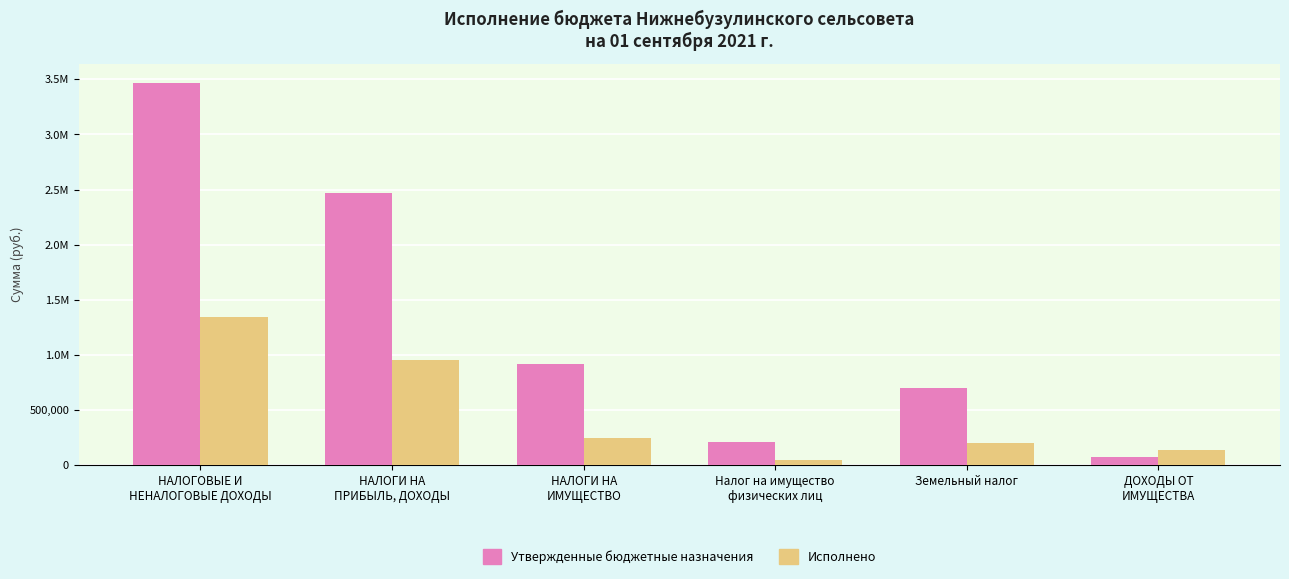

Are the bars horizontal?

No